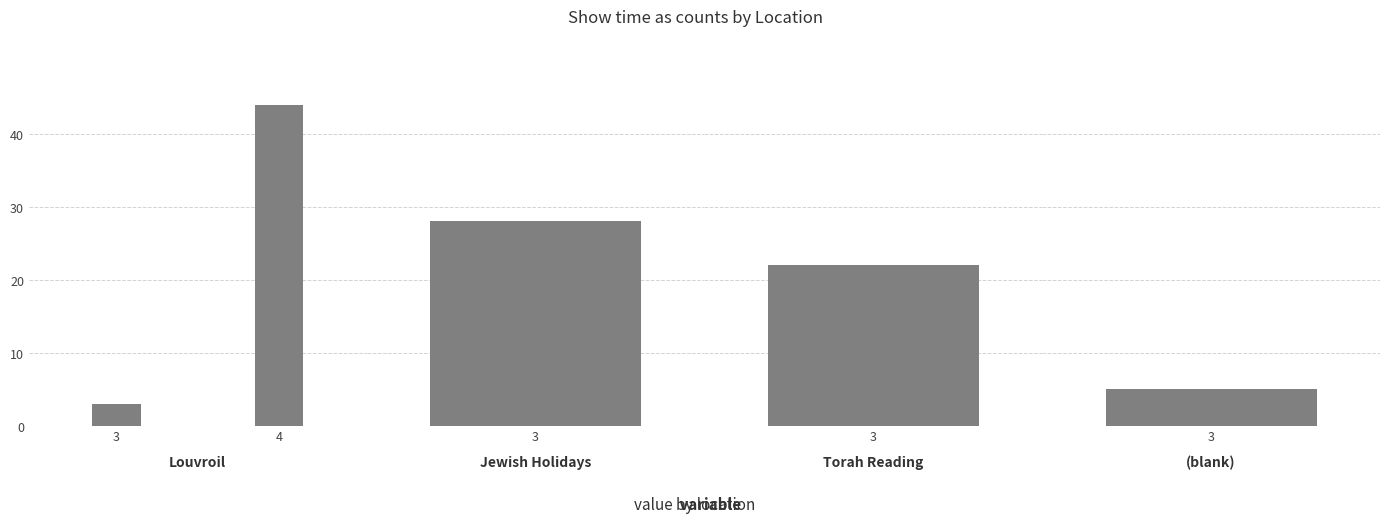

What is the value of the 1st bar from the left?

3